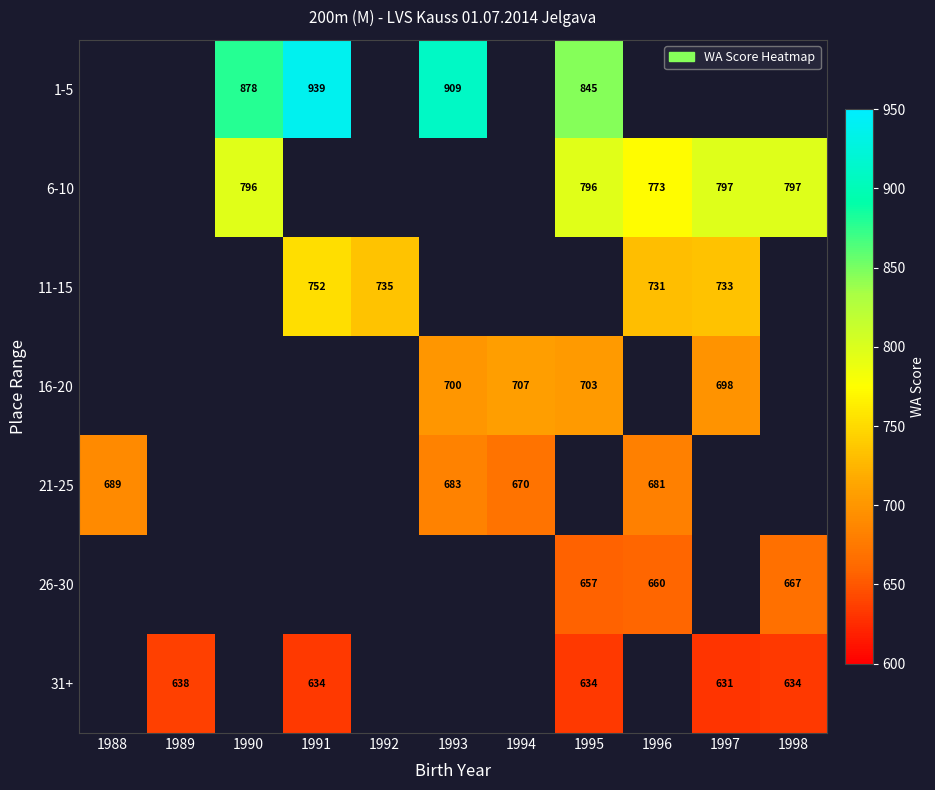

Count the number of data series in this chart.

7